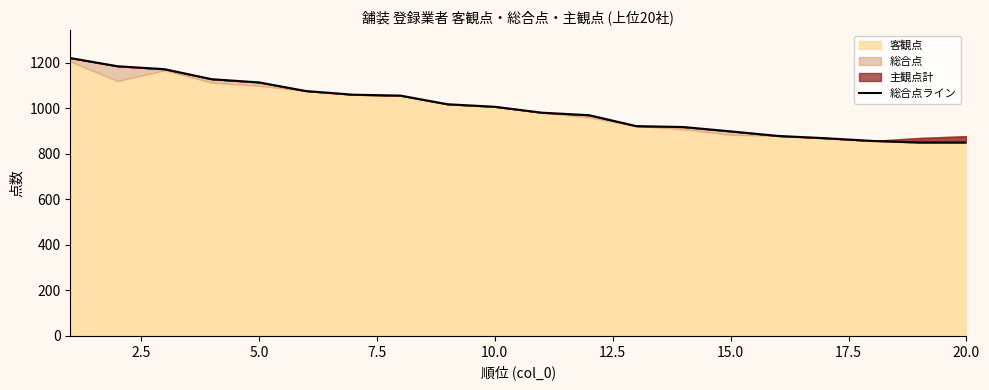

What is the value of the 4th point from the left?

1127